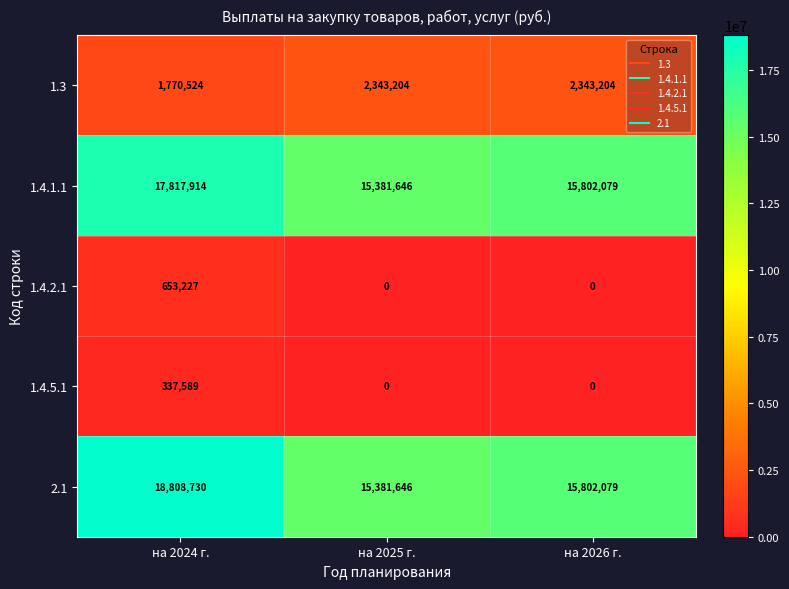

Which label corresponds to the largest value in the chart?

на 2024 г.